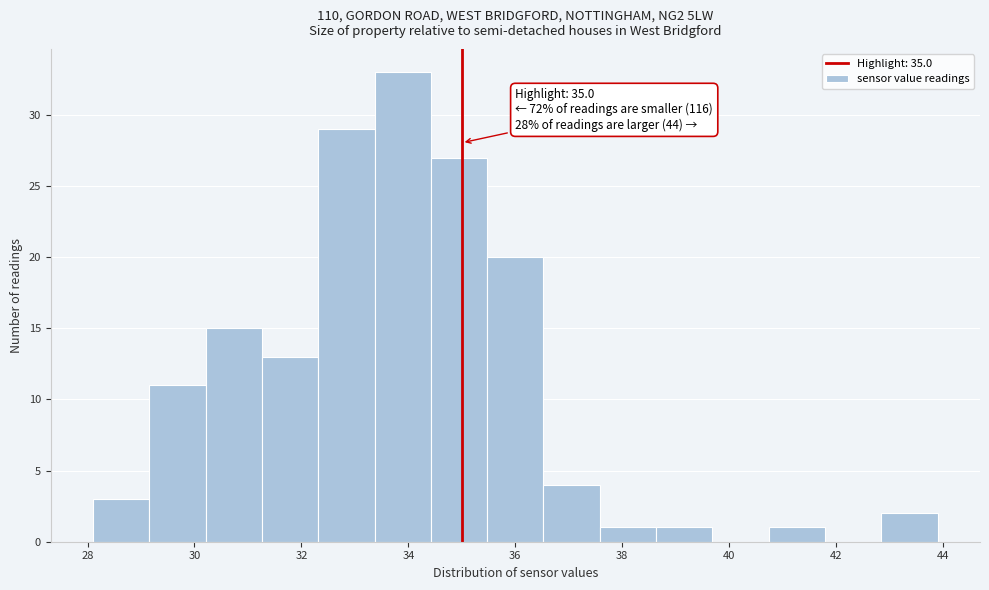

Over which range of the x-axis is the bar tallest?

33.4 to 34.4